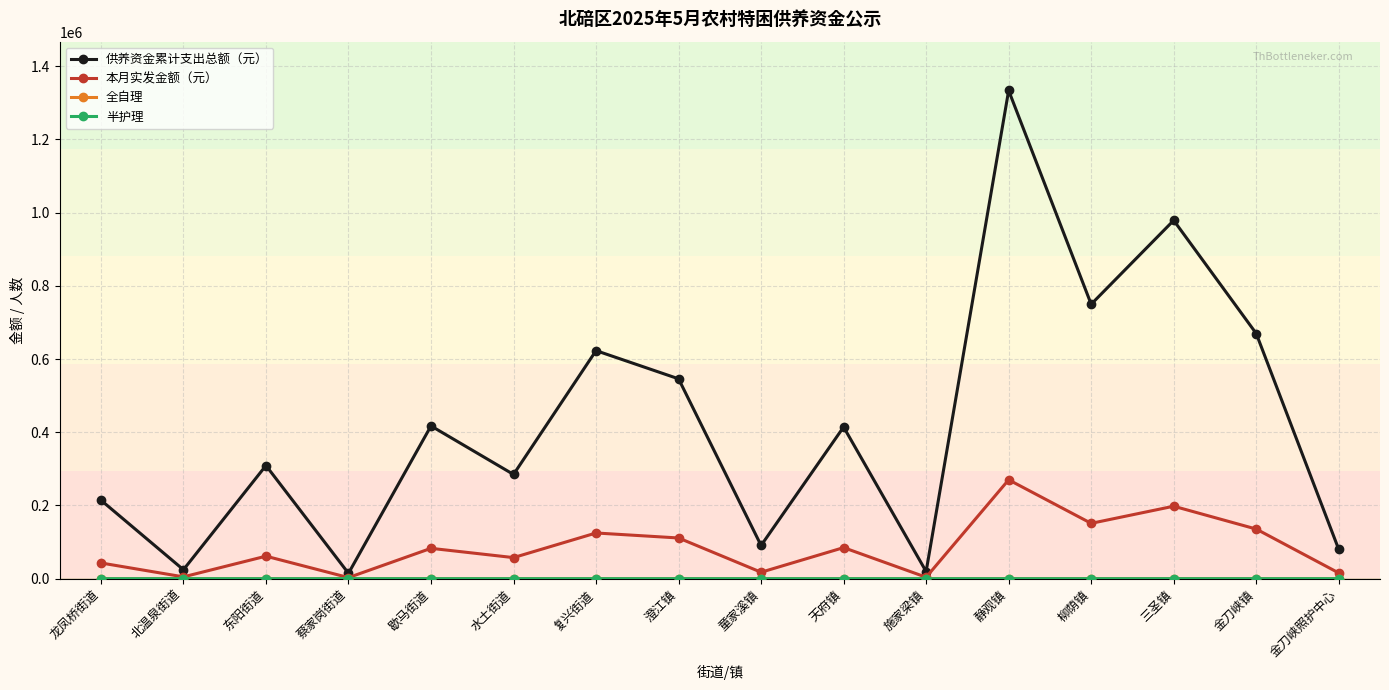

Which series has the widest spread of values?

供养资金累计支出总额（元）